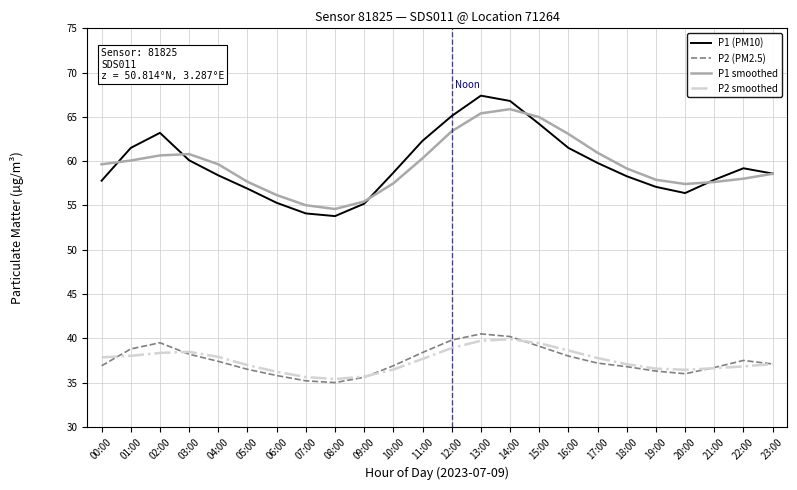

What is the total value across all series at 21:00?

188.9